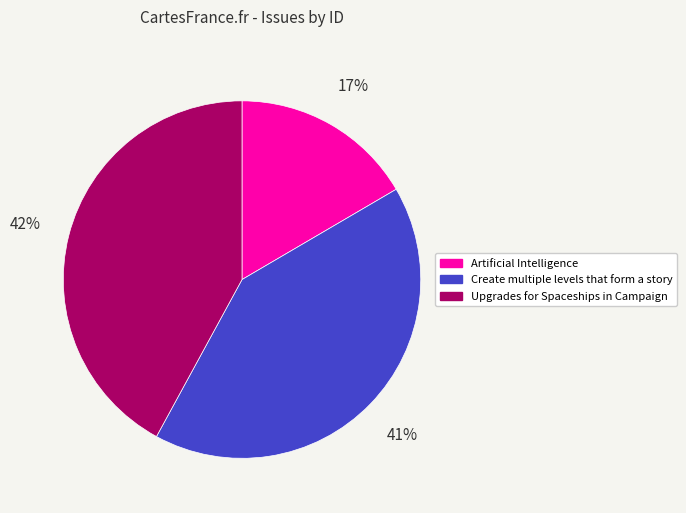

Is there any slice that represents more than half of the pie?

No